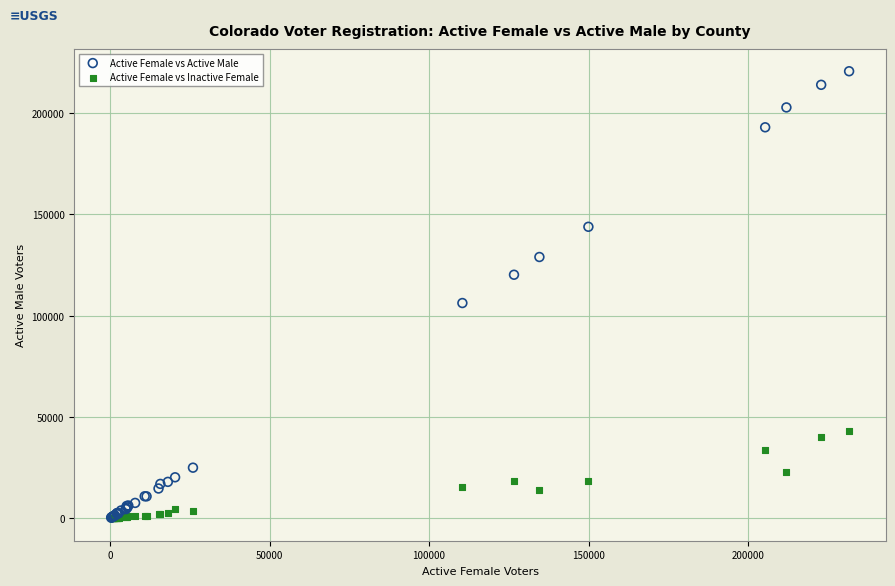

Which series contains the highest Y value?

Active Female vs Active Male